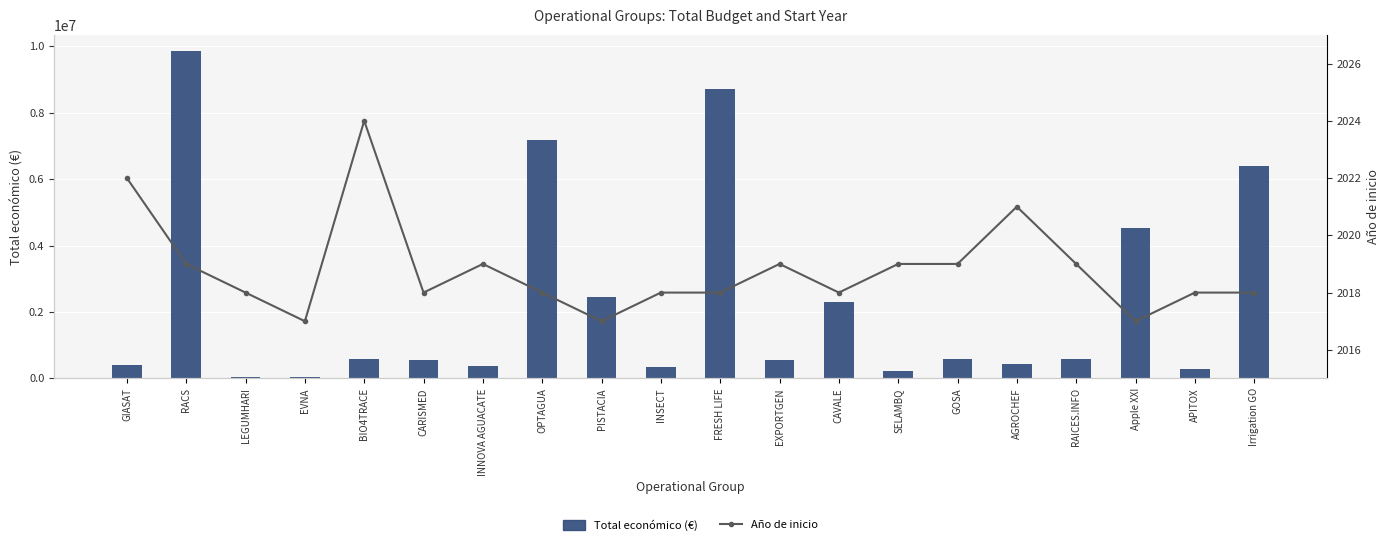

Between INSECT and BIO4TRACE, which is larger?

BIO4TRACE